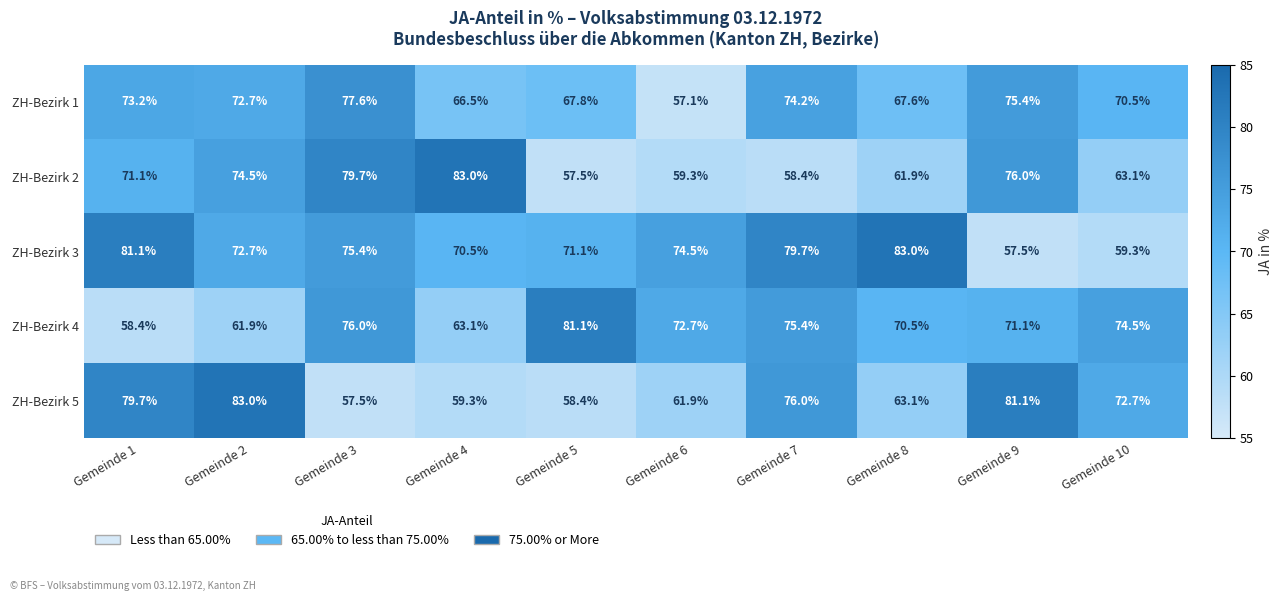

Rank the series at Gemeinde 6 from highest to lowest value.

ZH-Bezirk 3, ZH-Bezirk 4, ZH-Bezirk 5, ZH-Bezirk 2, ZH-Bezirk 1